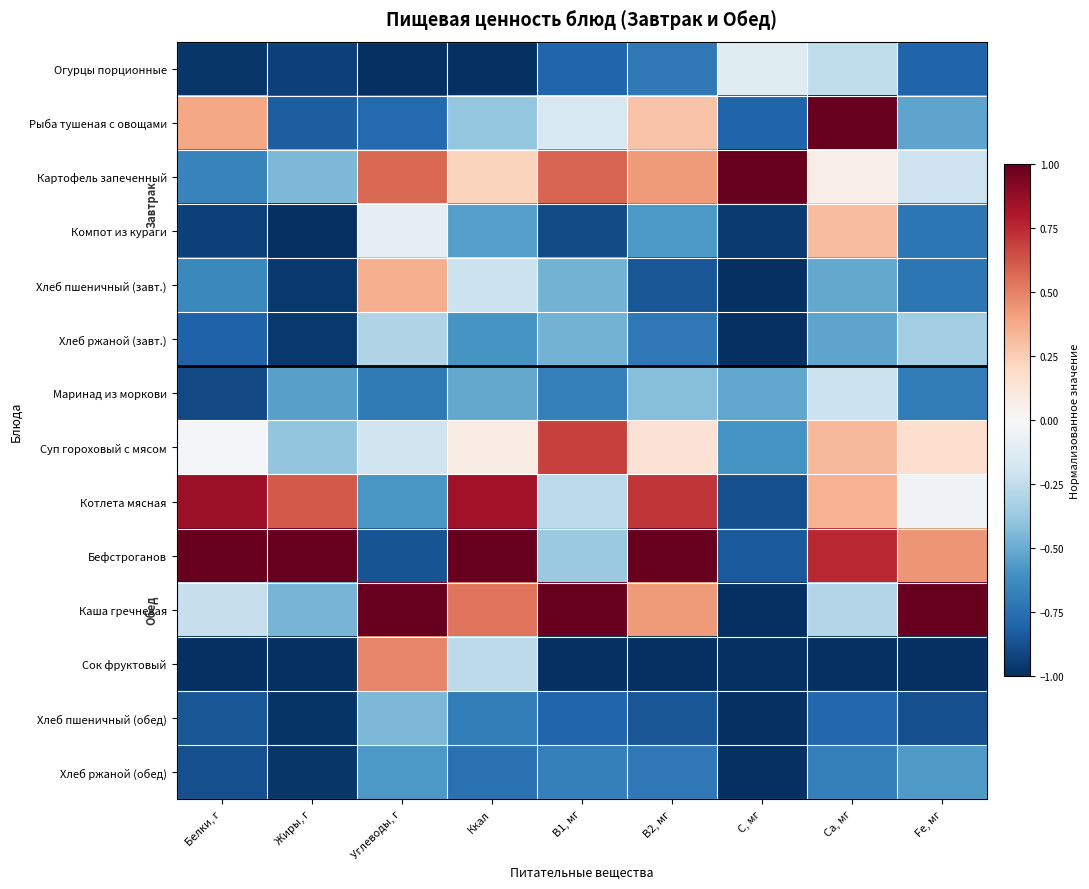

Which label corresponds to the largest value in the chart?

Ca, мг